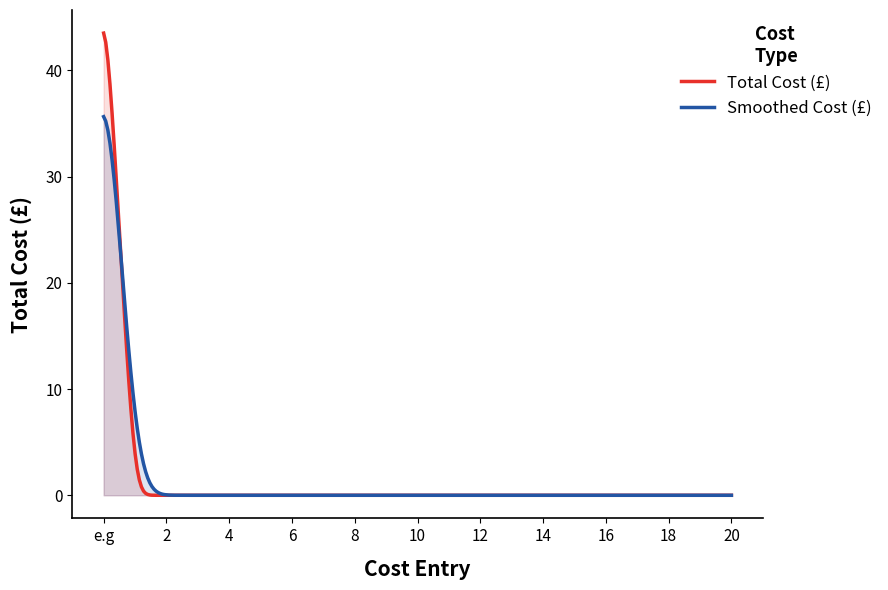

Rank the series by their maximum value, from highest to lowest.

Total Cost (£), Smoothed Cost (£)